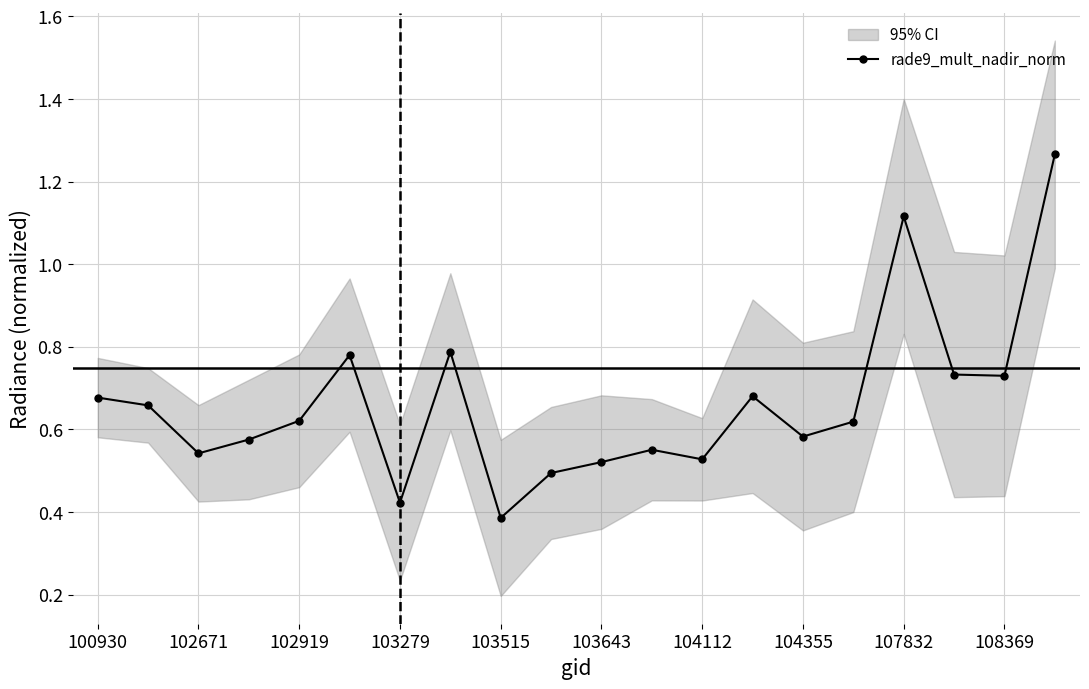

Count the rade9_mult_nadir_norm values in the range 0 to 1.

18